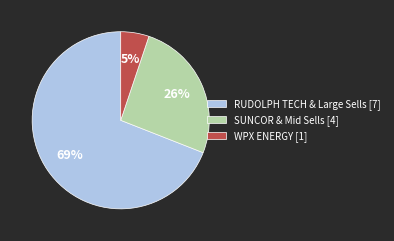

Is the sum of SUNCOR & Mid Sells [4] and WPX ENERGY [1] greater than half?

No